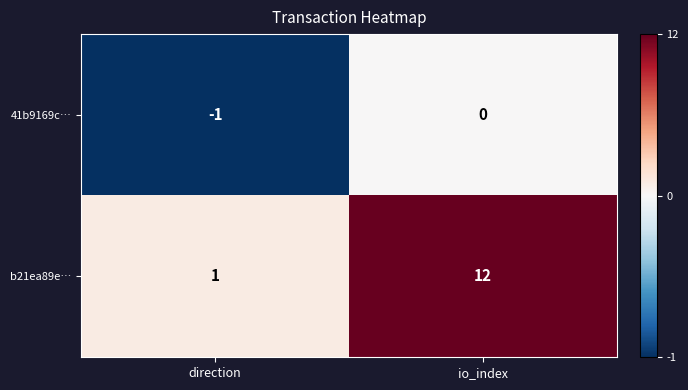

Which series has the widest spread of values?

b21ea89e…